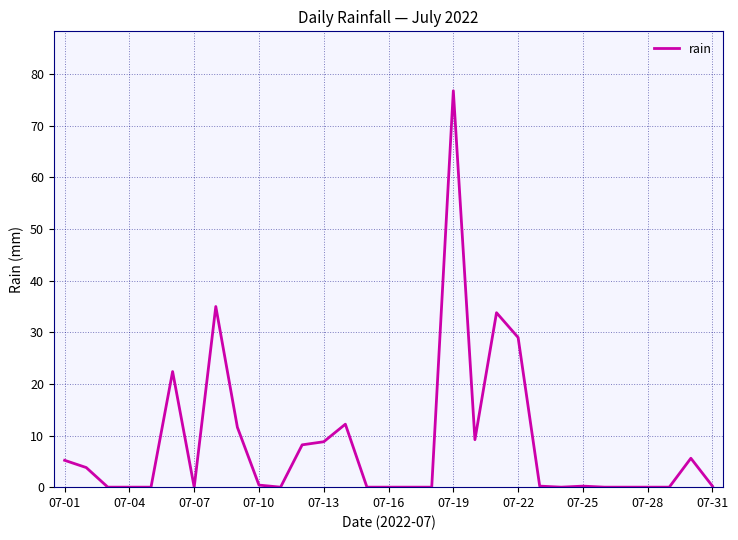

What is the greatest value displayed?

76.8